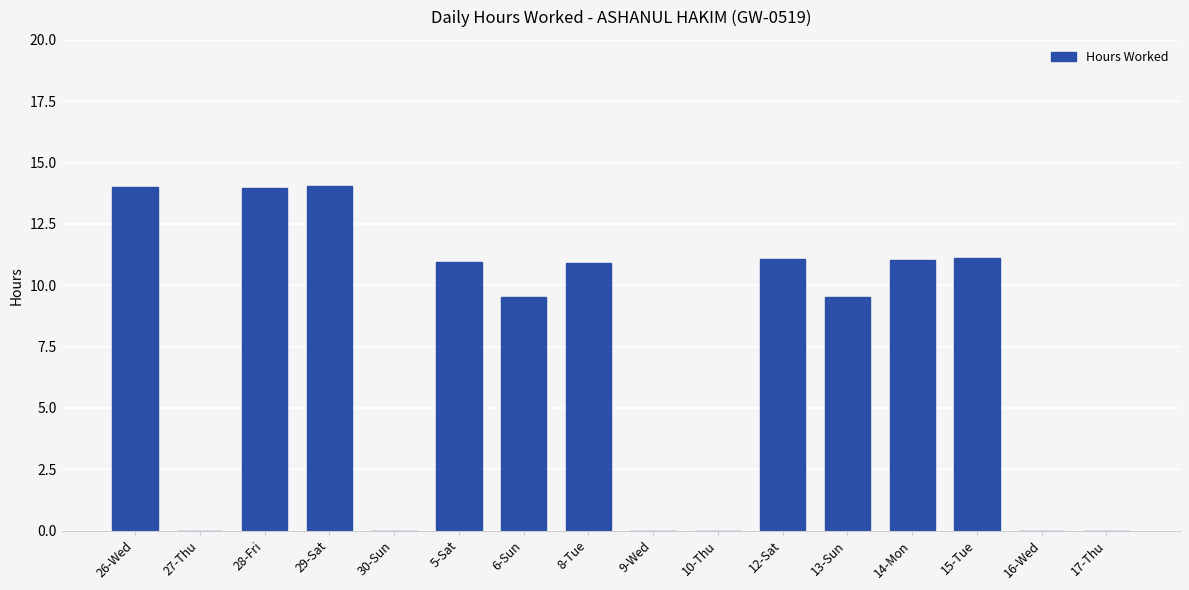

What is the sum of the values at 9-Wed and 28-Fri?

14.0